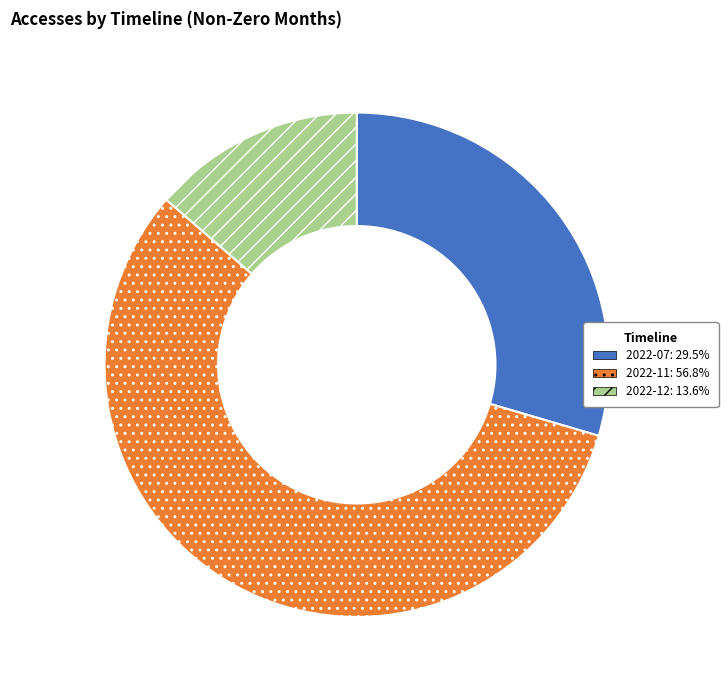

What is the smallest slice in the pie chart?

2022-12